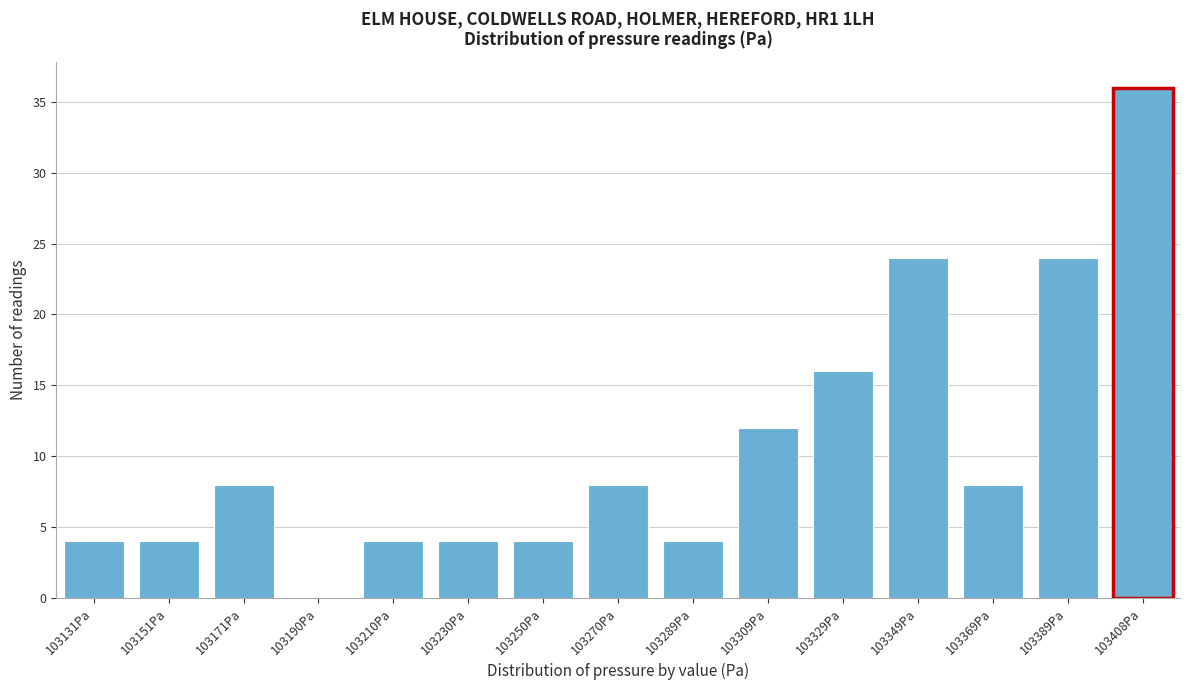

Reading left to right, list all the values displayed in this chart.

103131Pa=4	103151Pa=4	103171Pa=8	103190Pa=0	103210Pa=4	103230Pa=4	103250Pa=4	103270Pa=8	103289Pa=4	103309Pa=12	103329Pa=16	103349Pa=24	103369Pa=8	103389Pa=24	103408Pa=36